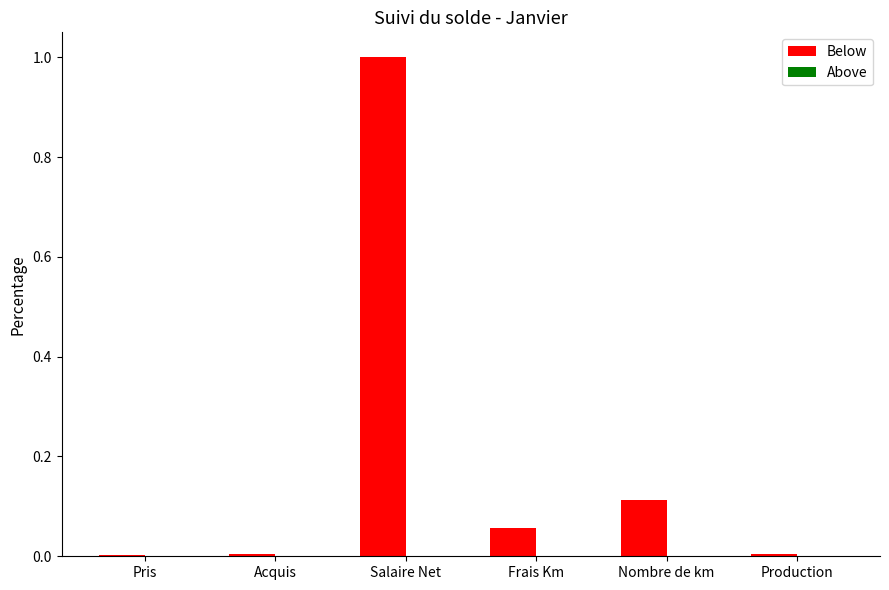

What is the label of the 6th bar from the left?

Production